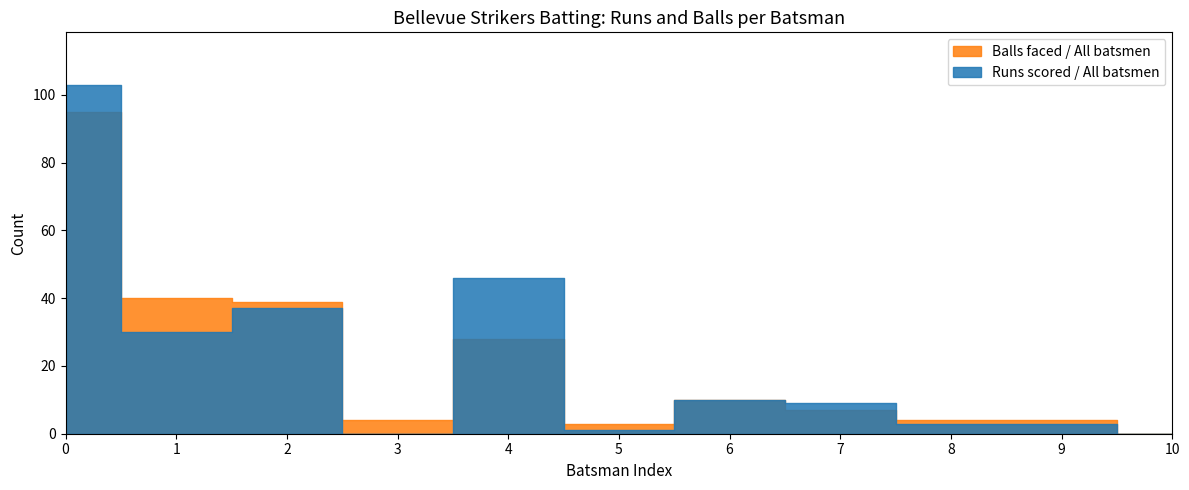

True or false: Runs and Balls intersect in this chart.

True